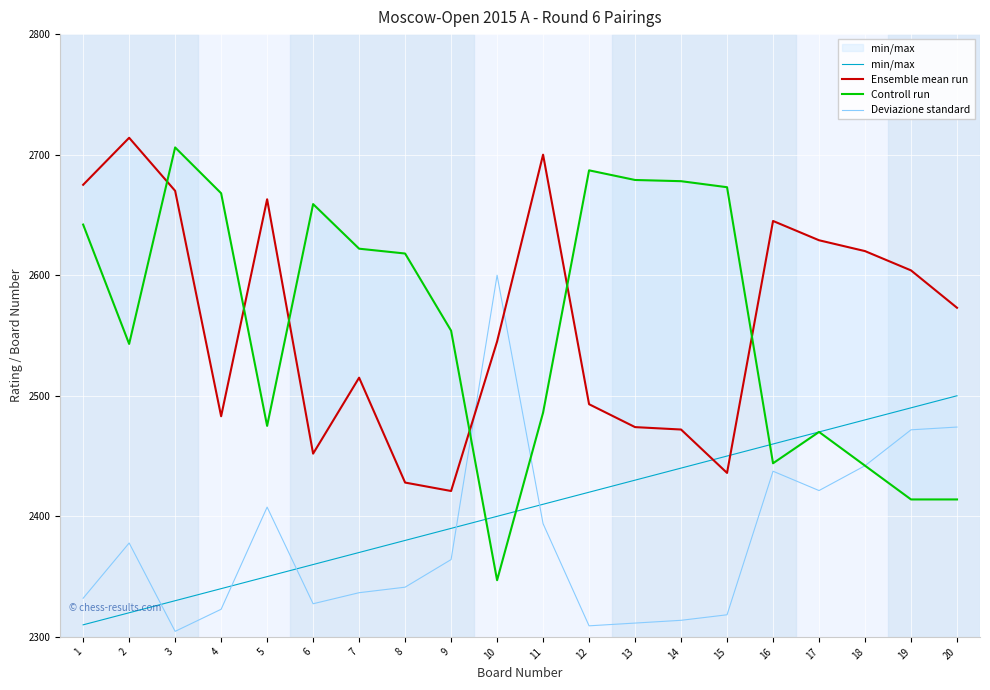

Reading left to right, what are all the values shown in this chart?

min/max: 1=2310.0	2=2320.0	3=2330.0	4=2340.0	5=2350.0	6=2360.0	7=2370.0	8=2380.0	9=2390.0	10=2400.0	11=2410.0	12=2420.0	13=2430.0	14=2440.0	15=2450.0	16=2460.0	17=2470.0	18=2480.0	19=2490.0	20=2500.0
Ensemble mean run: 1=2675.0	2=2714.0	3=2670.0	4=2483.0	5=2663.0	6=2452.0	7=2515.0	8=2428.0	9=2421.0	10=2545.0	11=2700.0	12=2493.0	13=2474.0	14=2472.0	15=2436.0	16=2645.0	17=2629.0	18=2620.0	19=2604.0	20=2573.0
Controll run: 1=2642.0	2=2543.0	3=2706.0	4=2668.0	5=2475.0	6=2659.0	7=2622.0	8=2618.0	9=2554.0	10=2347.0	11=2486.0	12=2687.0	13=2679.0	14=2678.0	15=2673.0	16=2444.0	17=2470.0	18=2442.0	19=2414.0	20=2414.0
Deviazione standard: 1=2332.1	2=2377.9	3=2304.6	4=2322.9	5=2407.6	6=2327.5	7=2336.6	8=2341.2	9=2364.1	10=2600.0	11=2393.9	12=2309.2	13=2311.5	14=2313.7	15=2318.3	16=2437.4	17=2421.4	18=2442.0	19=2471.8	20=2474.0